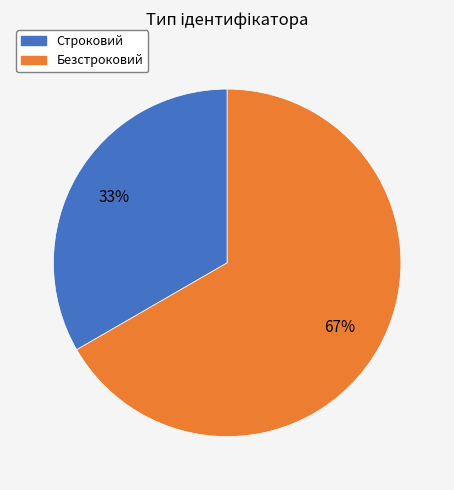

Approximately how many times larger is the value at Строковий compared to Безстроковий?

0.5